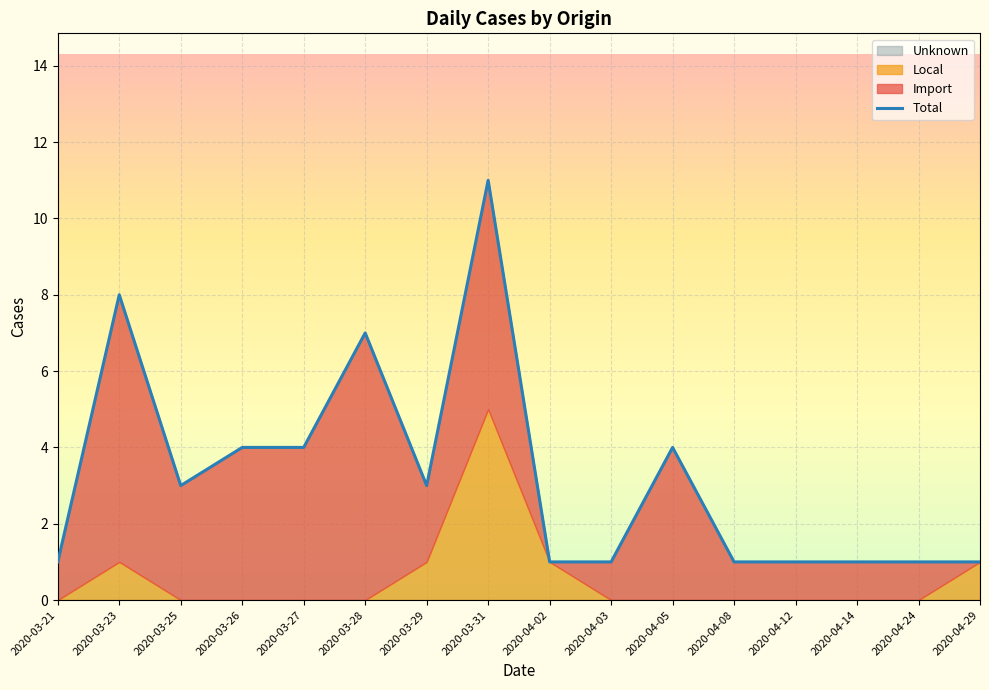

Reading left to right, what are all the values shown in this chart?

1	8	3	4	4	7	3	11	1	1	4	1	1	1	1	1